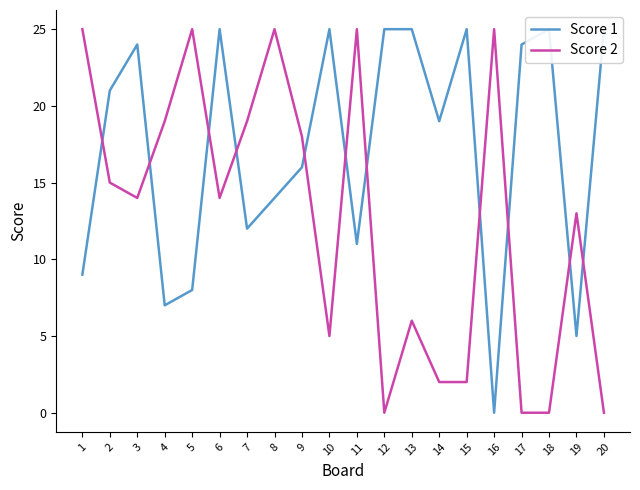

How many interior local valleys does the Score 2 series have?

4